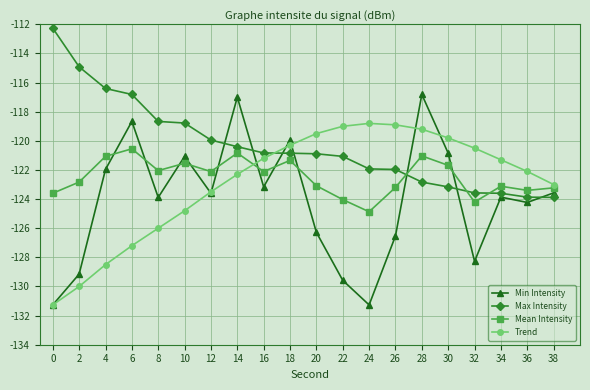

In Min Intensity, how many points are higher than both neighbors (excluding endpoints)?

6